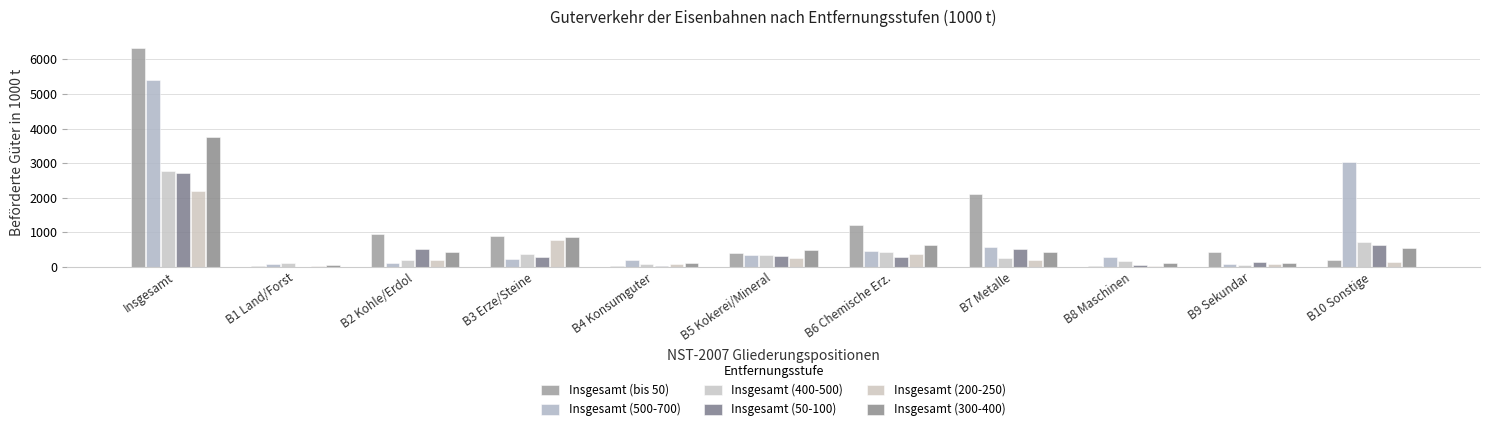

What is the difference between the Insgesamt (bis 50) values at B8 Maschinen and B10 Sonstige?

158.8